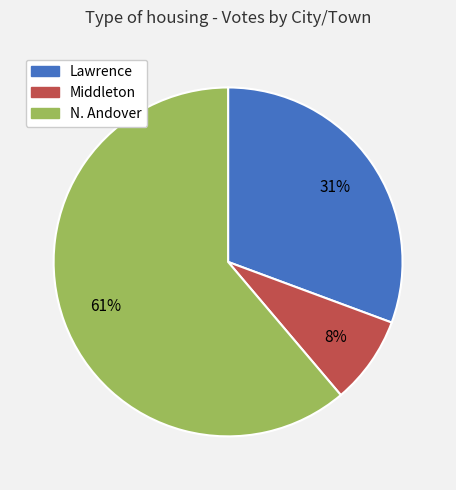

To the nearest percent, what is the combined percentage of N. Andover and Middleton?

69%